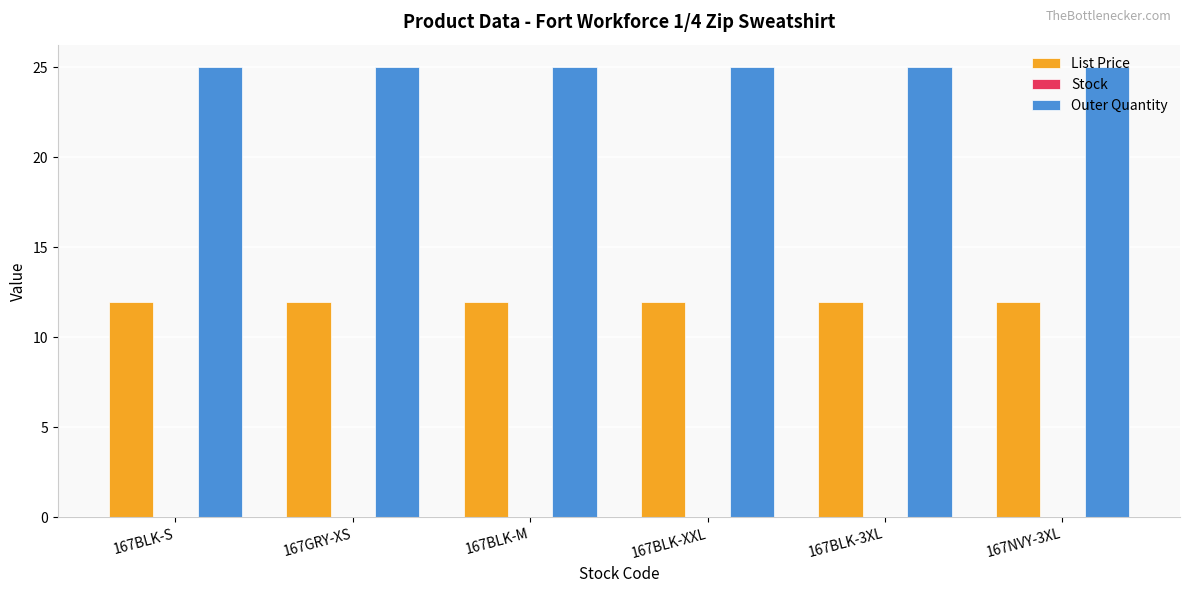

Is the value of Outer Quantity at 167NVY-3XL greater than the value of List Price at 167GRY-XS?

Yes